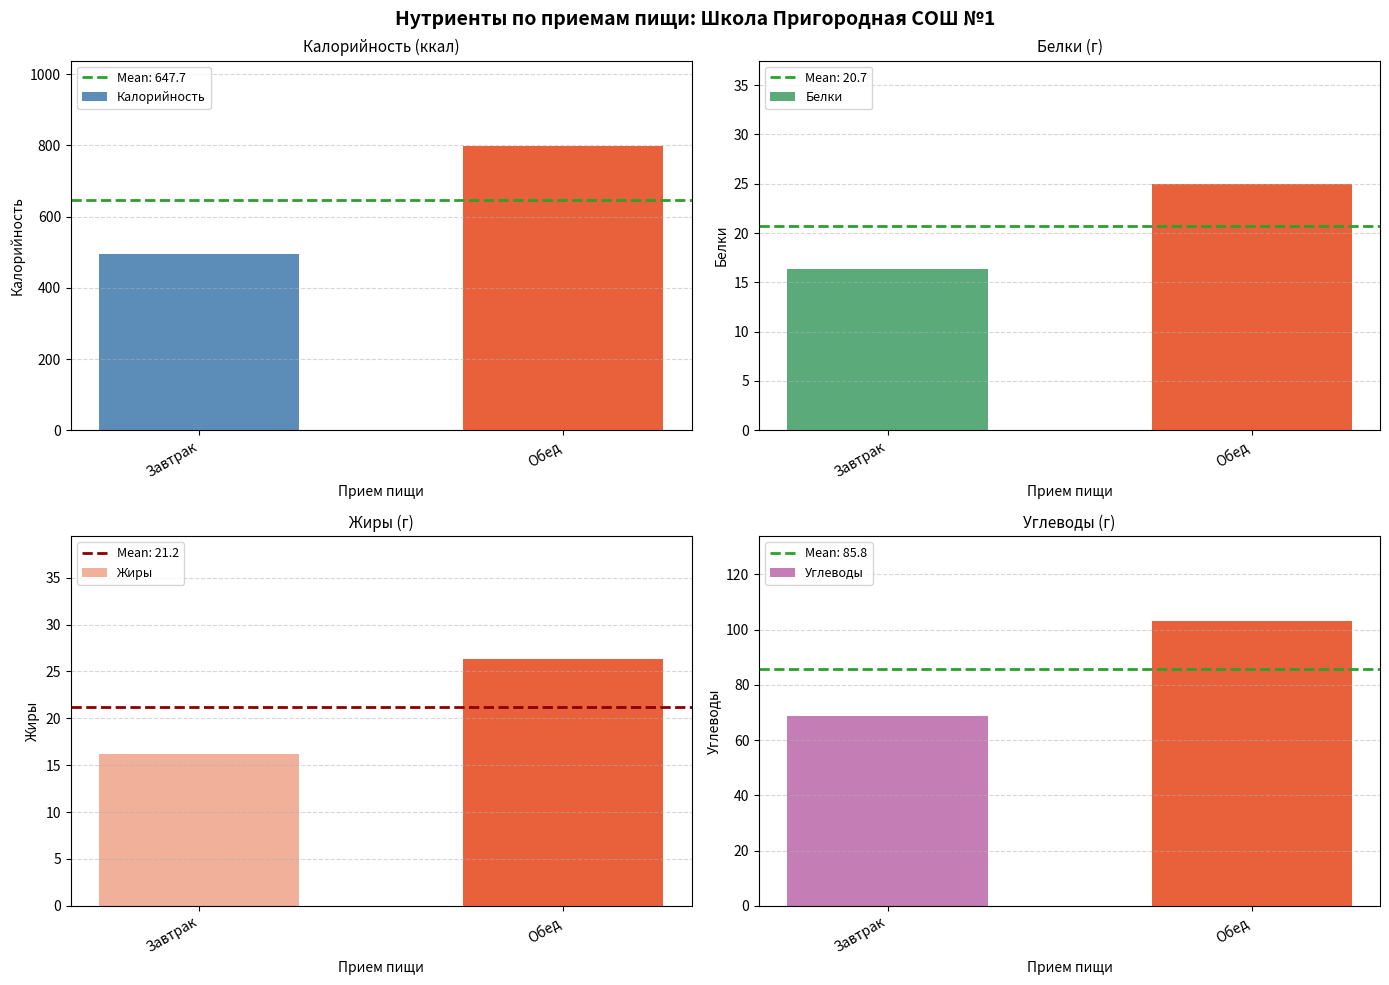

Where does the Калорийность series first go above 798?

Обед